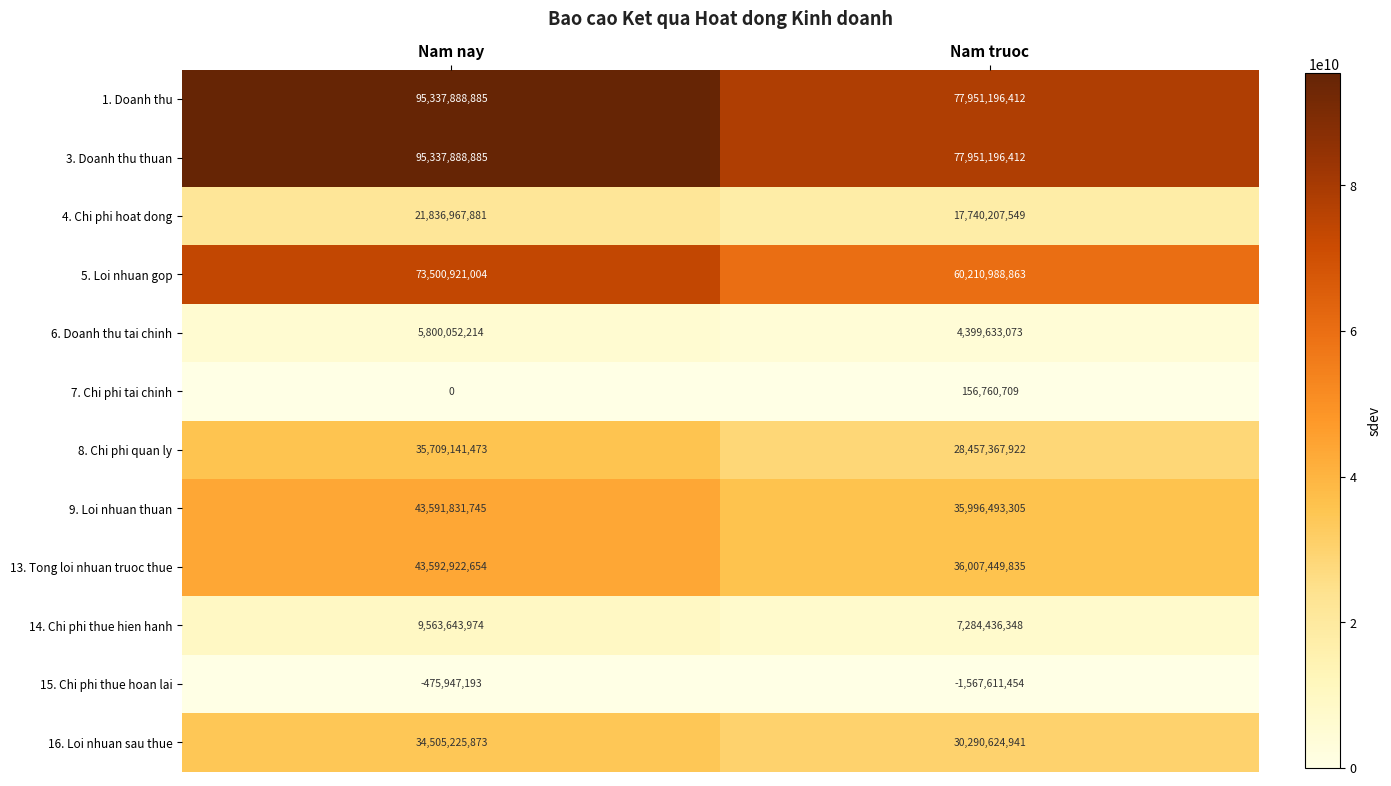

At which category does the chart reach its peak across all series?

Nam nay